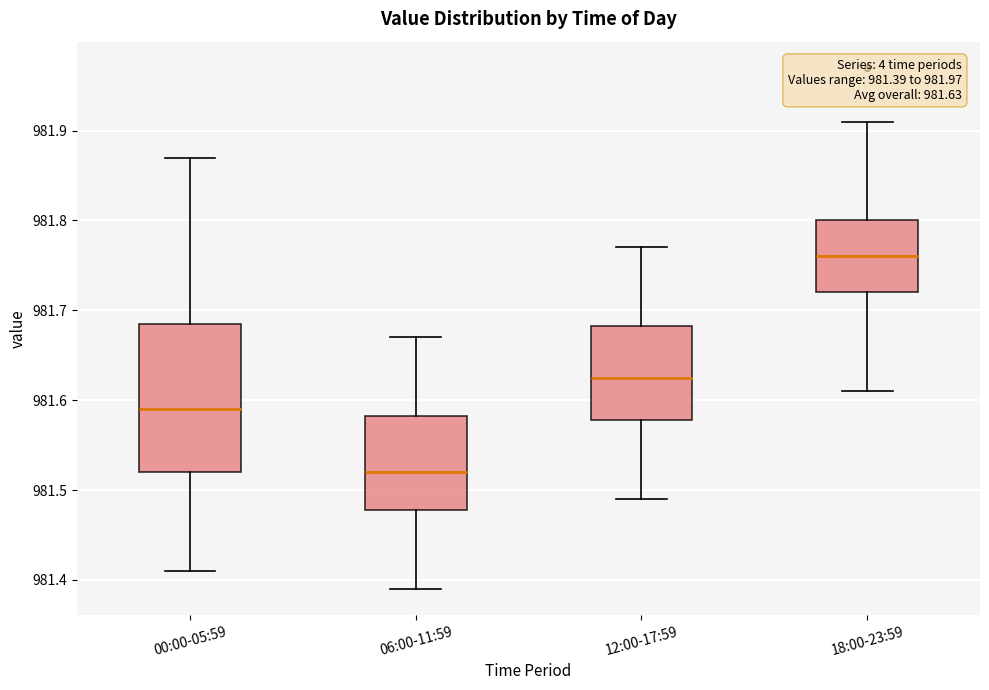

Which box's median line is the lowest?

06:00-11:59